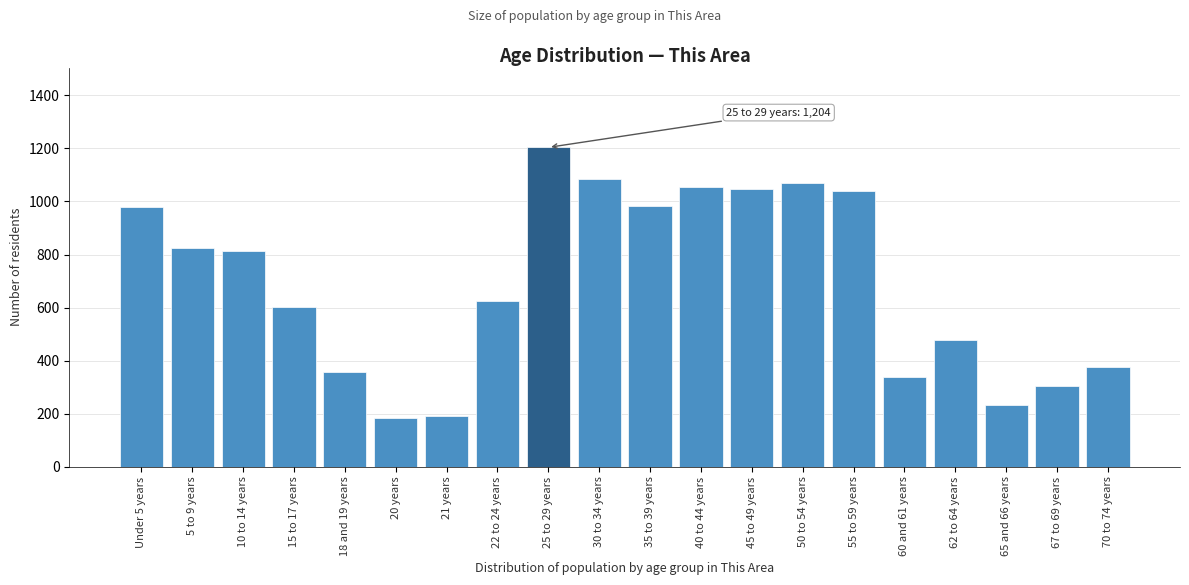

What is the greatest value displayed?

1204